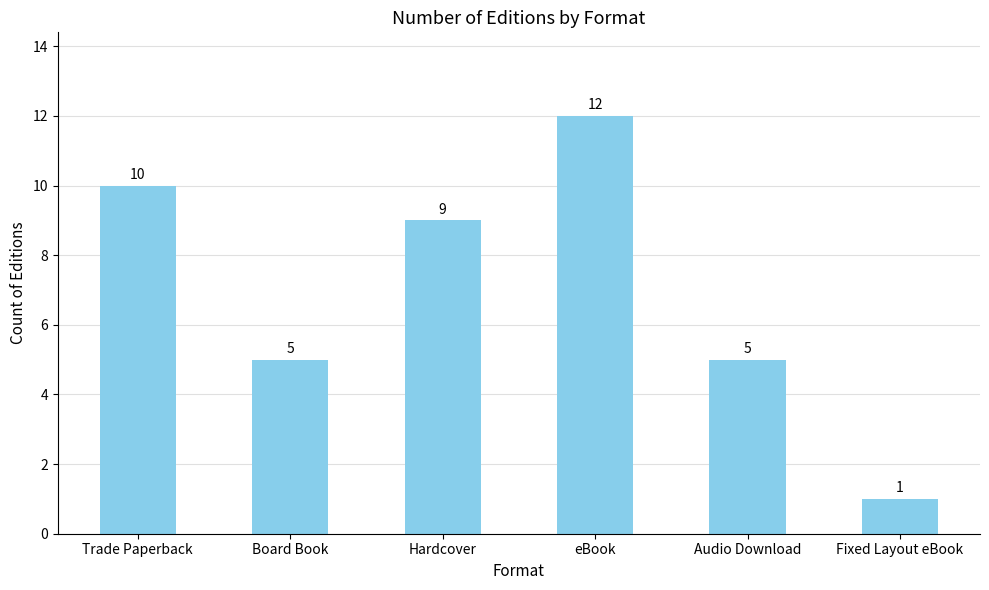

True or false: the data shows 8 at Board Book.

False